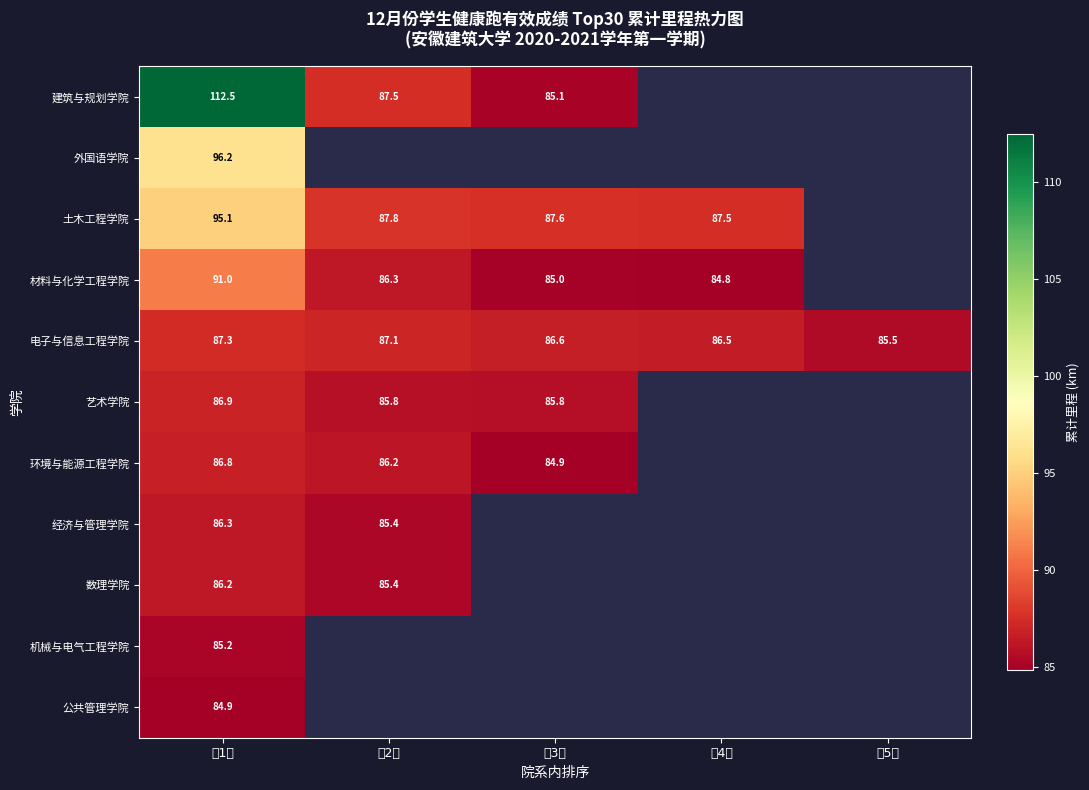

Between 第5人 and 第2人, which is larger?

第2人